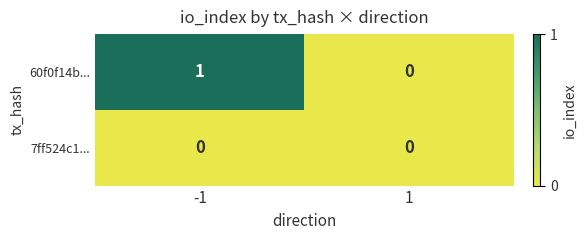

Reading right to left, transcribe all the data shown in this chart.

60f0f14b...: 0	1
7ff524c1...: 0	0